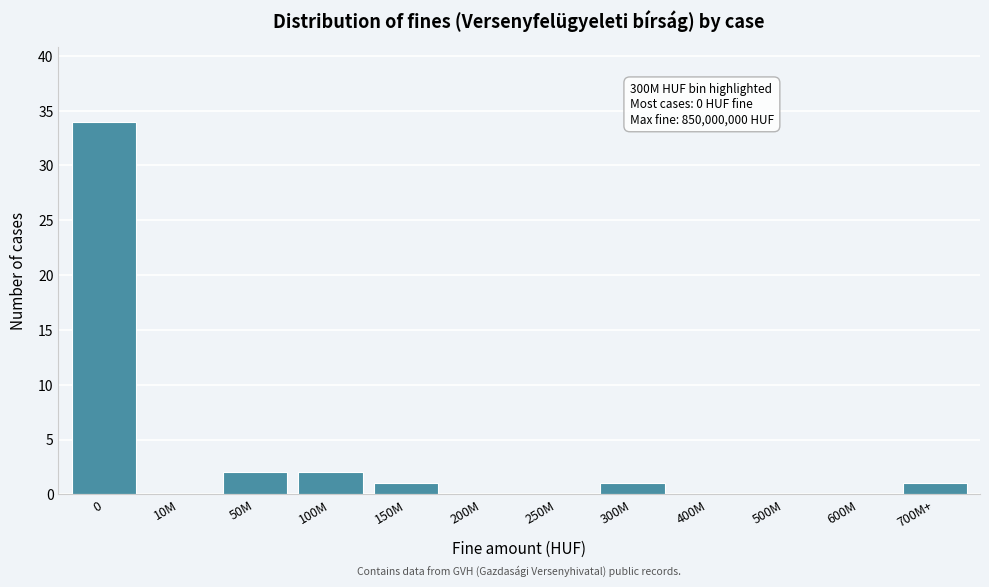

Reading left to right, transcribe all the data shown in this chart.

0=34	10M=0	50M=2	100M=2	150M=1	200M=0	250M=0	300M=1	400M=0	500M=0	600M=0	700M+=1